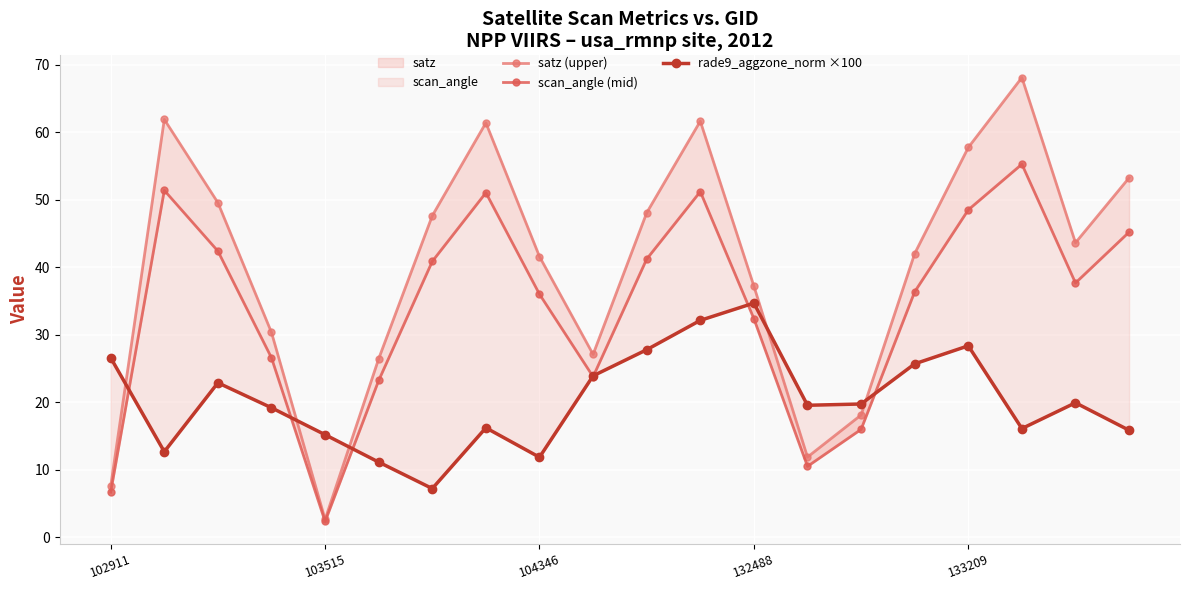

What is the difference between the scan_angle (mid) values at 15 and 17?

18.9